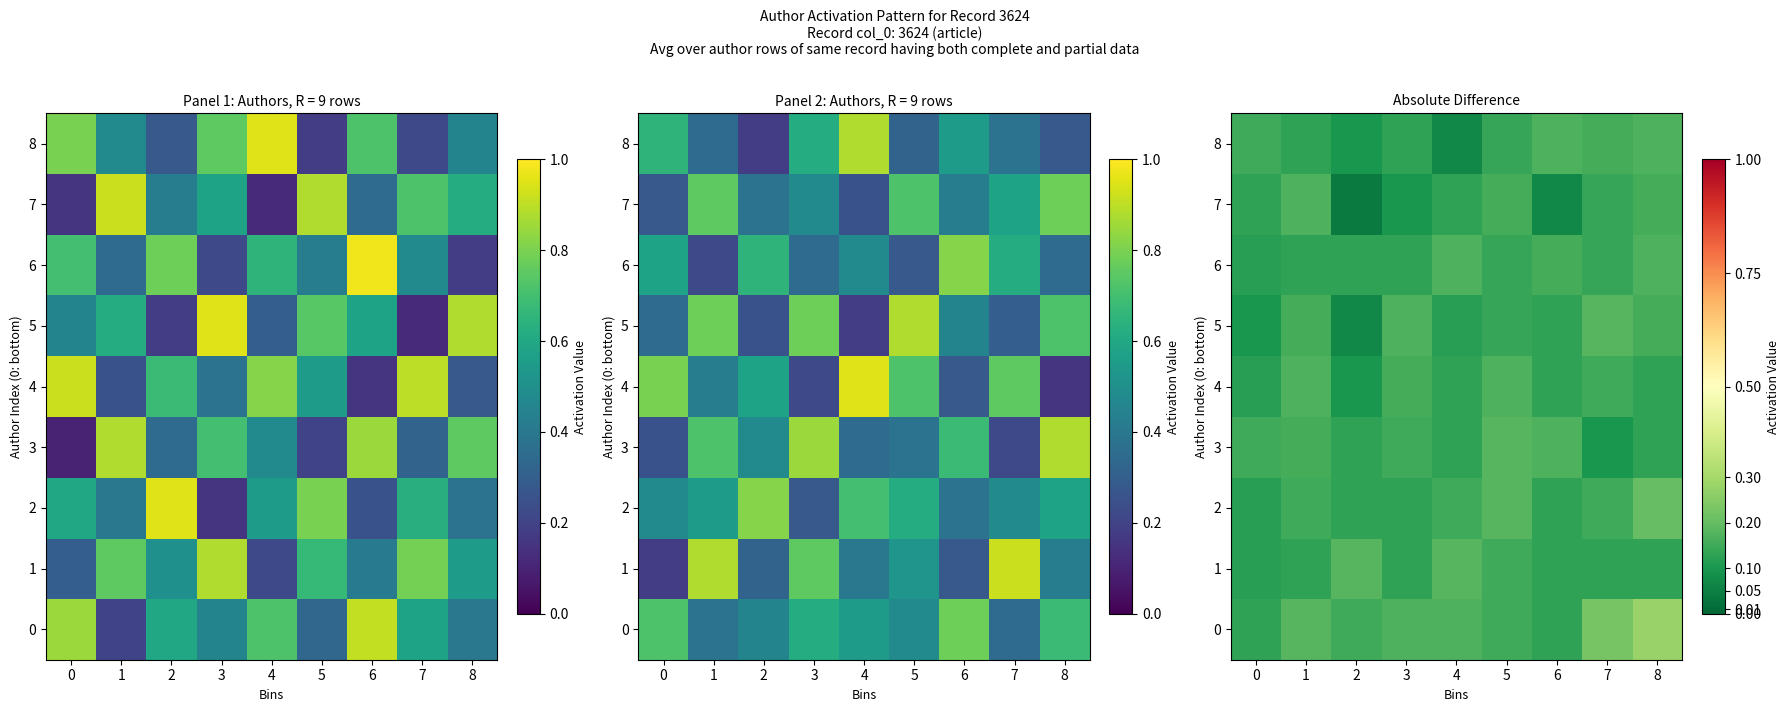

Is it true that 1 equals 0.1 at 7?

True